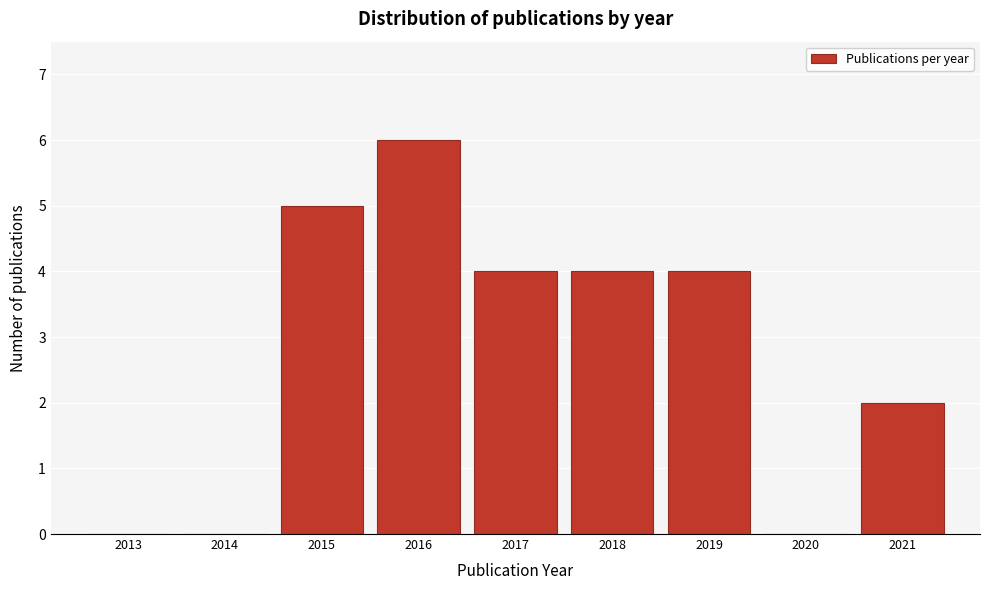

Reading left to right, list all the values displayed in this chart.

2013=0	2014=0	2015=5	2016=6	2017=4	2018=4	2019=4	2020=0	2021=2